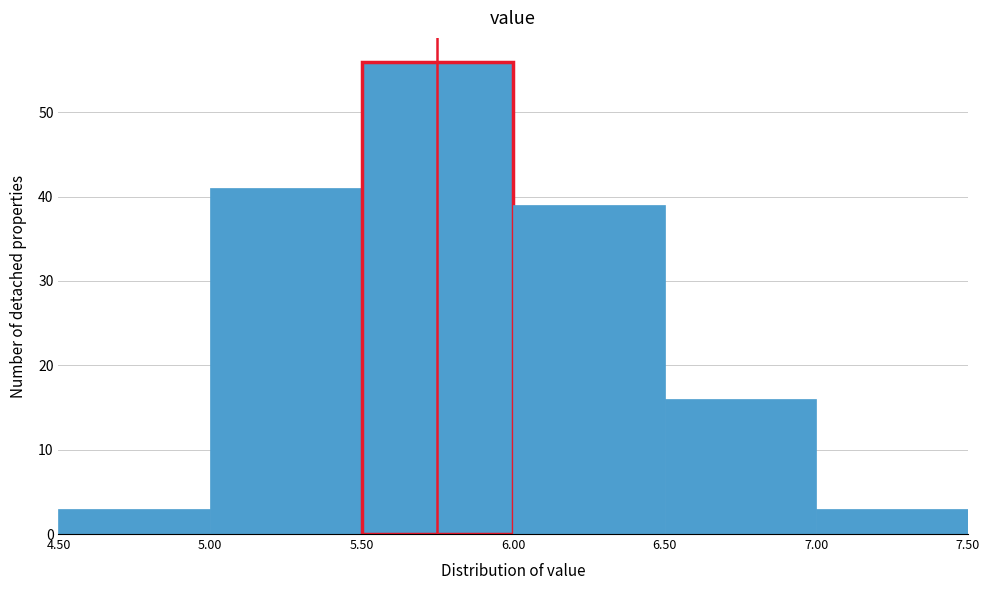

Over which range of the x-axis is the bar tallest?

5.50 to 6.00